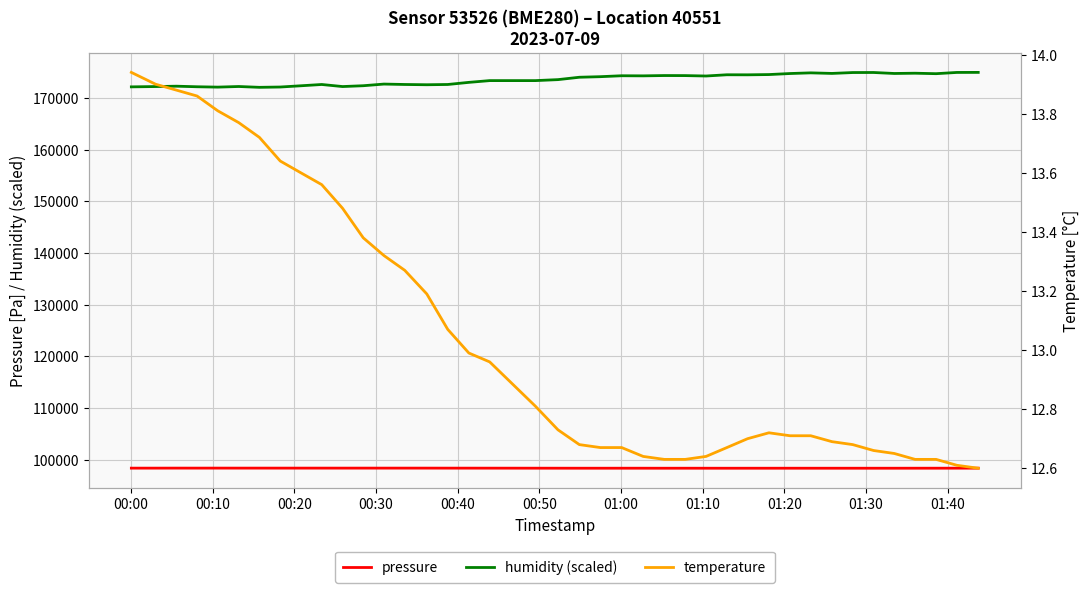

What are all the series names shown in the legend?

pressure, humidity (scaled), temperature